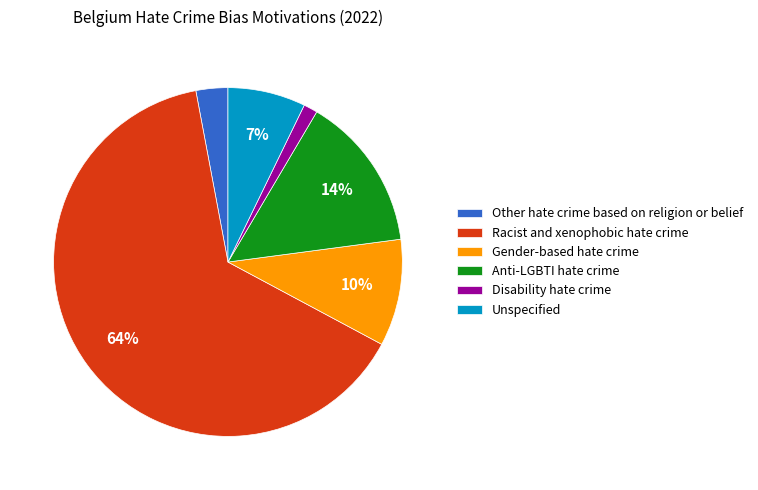

Is the sum of Anti-LGBTI hate crime and Racist and xenophobic hate crime greater than half?

Yes